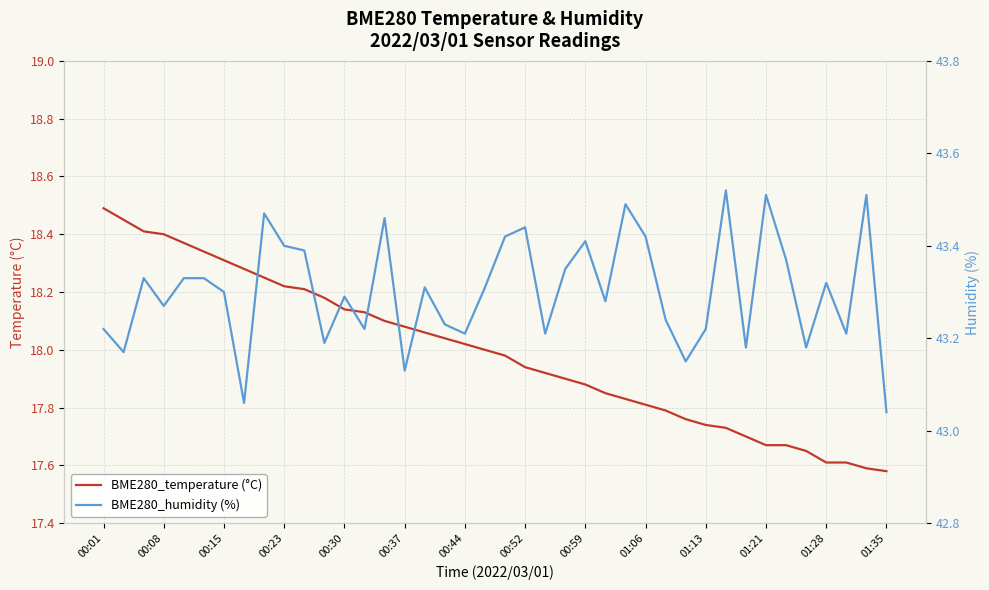

True or false: BME280_humidity (%) and BME280_temperature (°C) intersect in this chart.

False